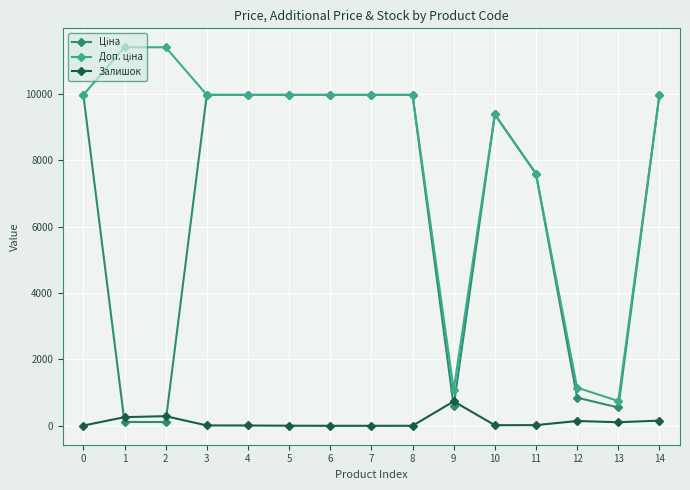

Rank the series by their maximum value, from highest to lowest.

Доп. ціна, Ціна, Залишок